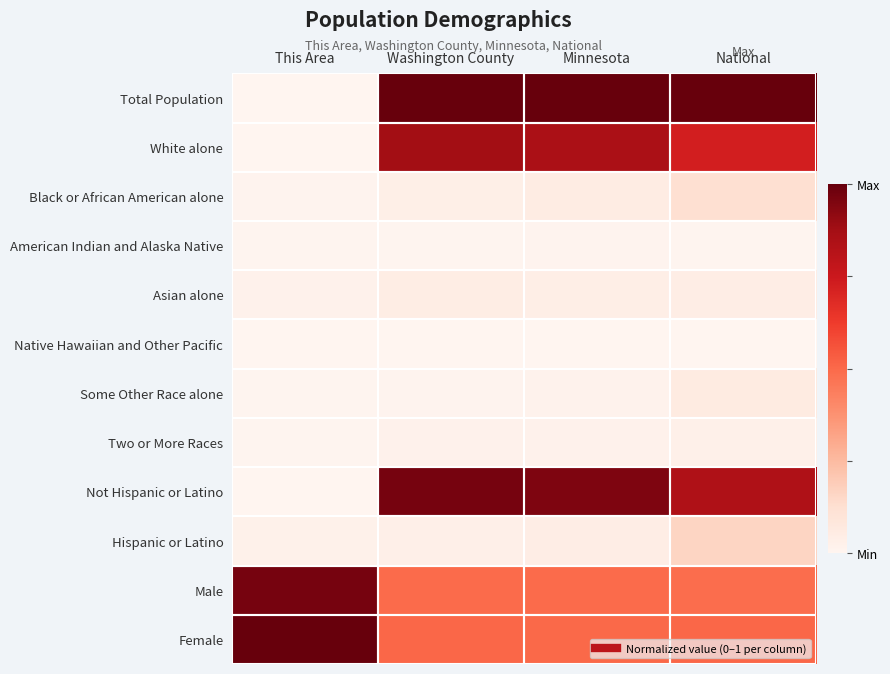

At Washington County, list the series in order from smallest to largest.

Native Hawaiian and Other Pacific, American Indian and Alaska Native, Some Other Race alone, Two or More Races, Hispanic or Latino, Black or African American alone, Asian alone, Male, Female, White alone, Not Hispanic or Latino, Total Population